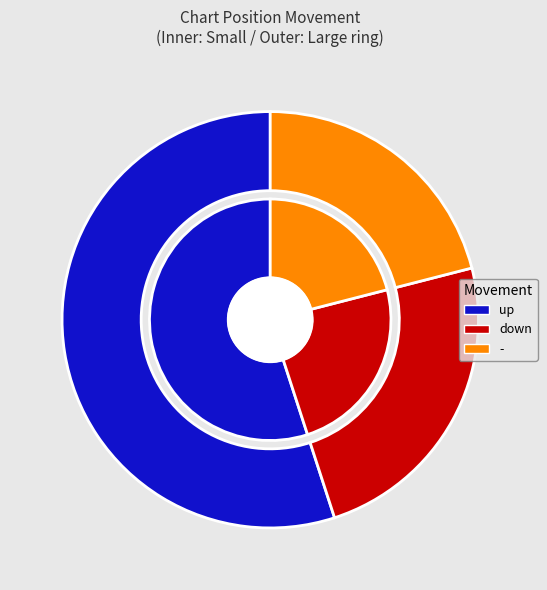

How many segments does this pie chart have?

3